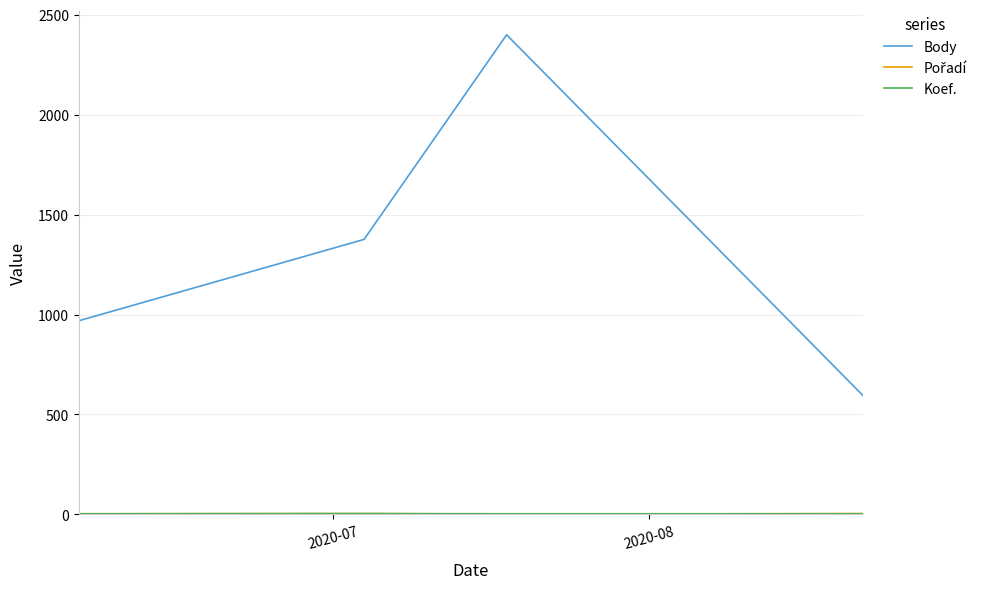

What is the maximum value shown in the chart?

2400